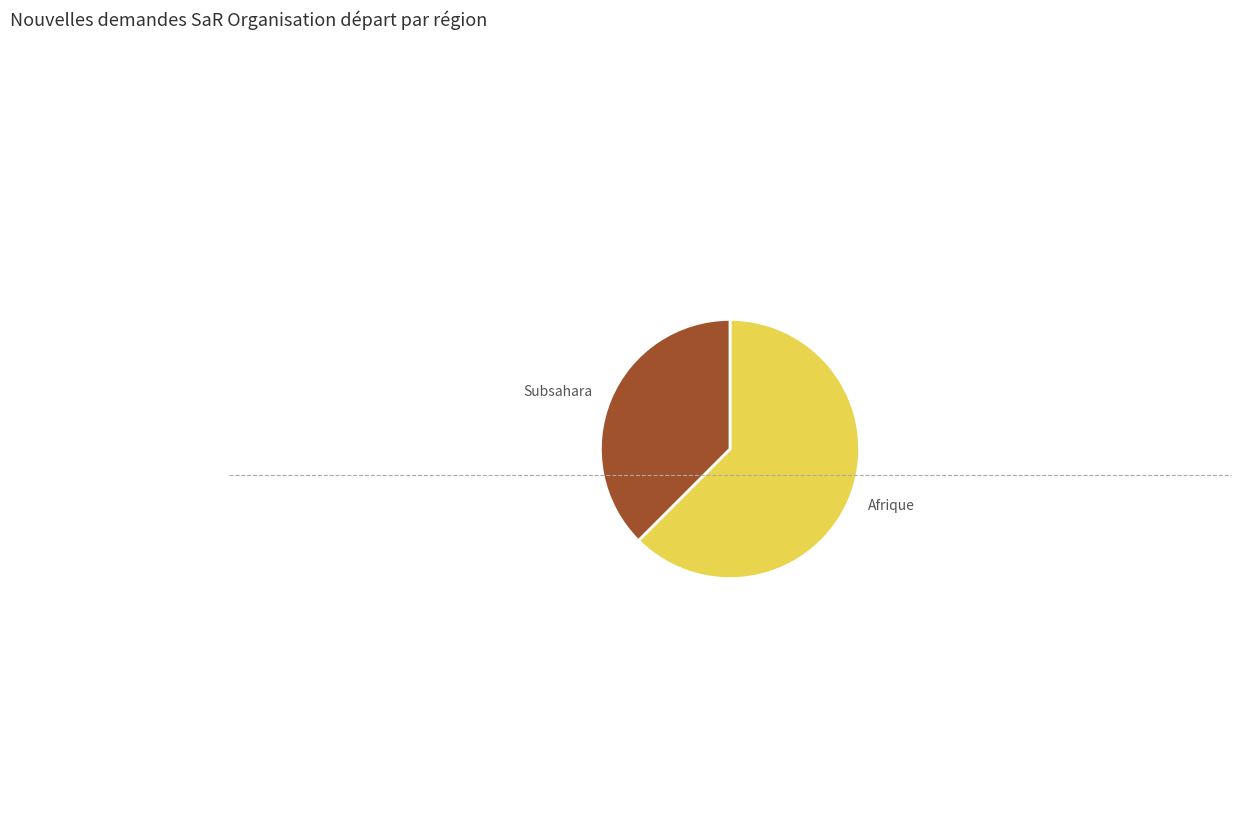

Does Afrique account for over 50% of the chart?

Yes